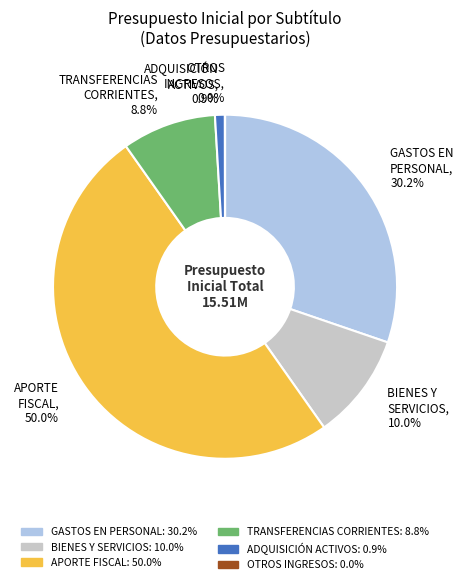

Count the number of slices in the pie.

6